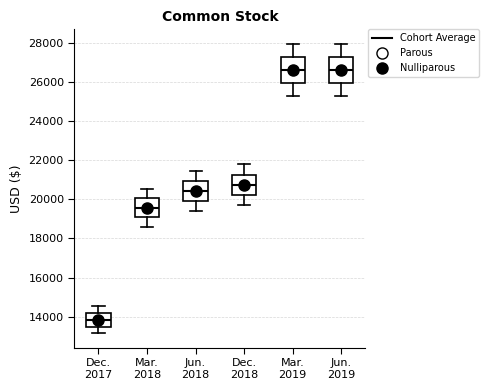

Which box's median line is the lowest?

Dec. 2017